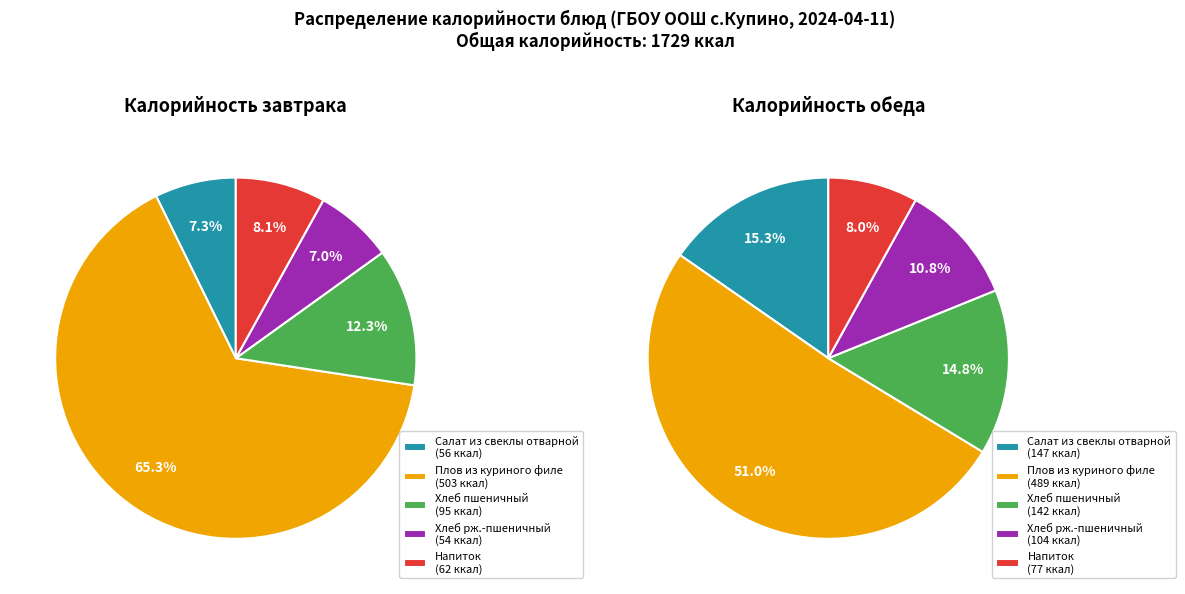

To the nearest percent, what is the difference between the Хлеб рж.-пшеничный and Напиток slice percentages?

3%